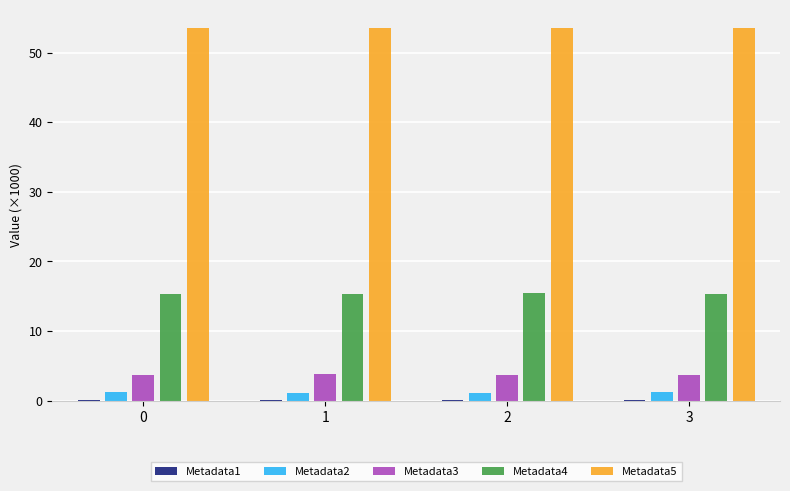

The value of Metadata2 at 0 is 1.2. True or false?

True